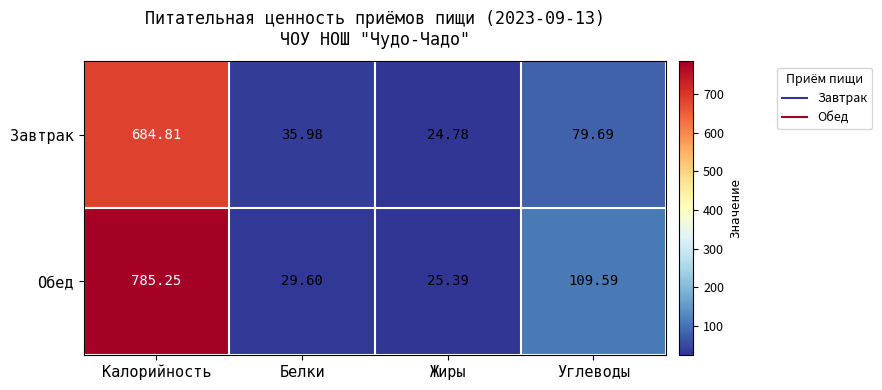

Which series has the largest range (max minus min)?

Обед